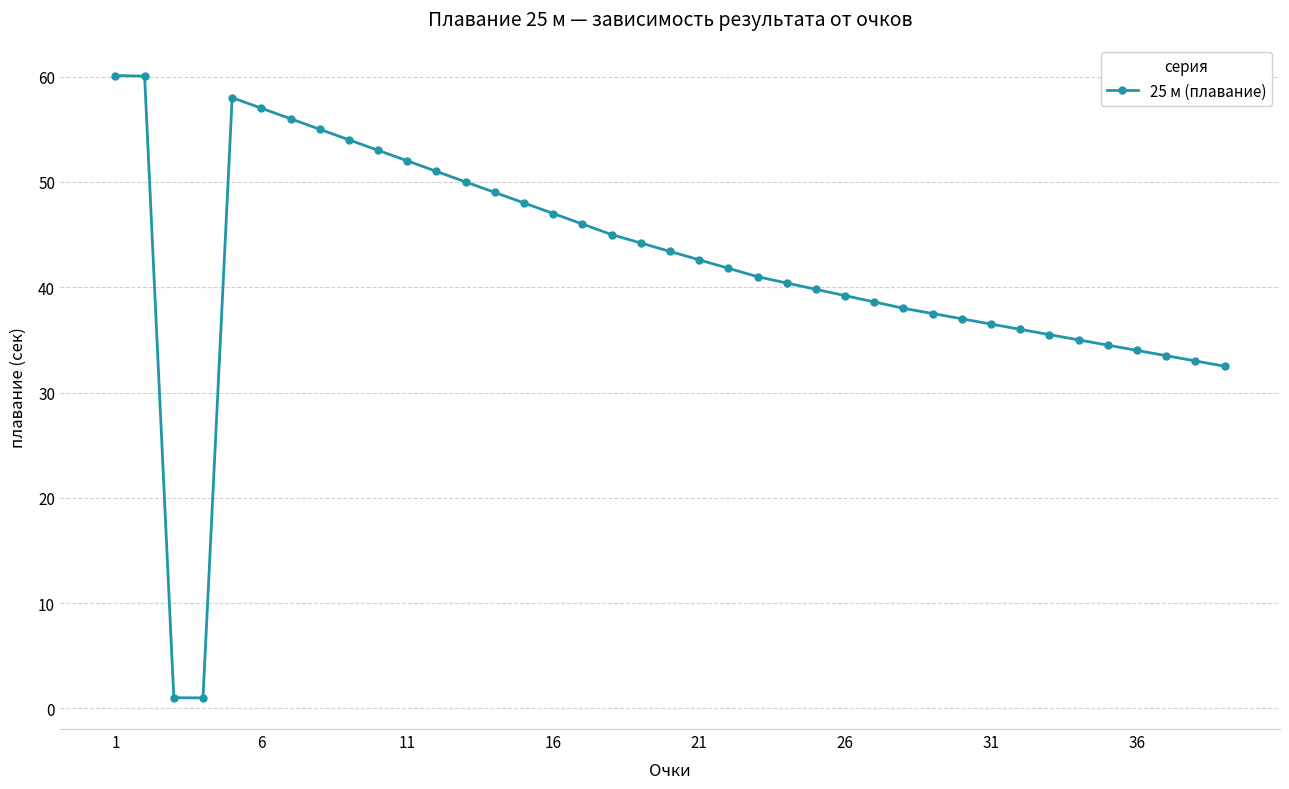

What is the maximum value shown in the chart?

60.1